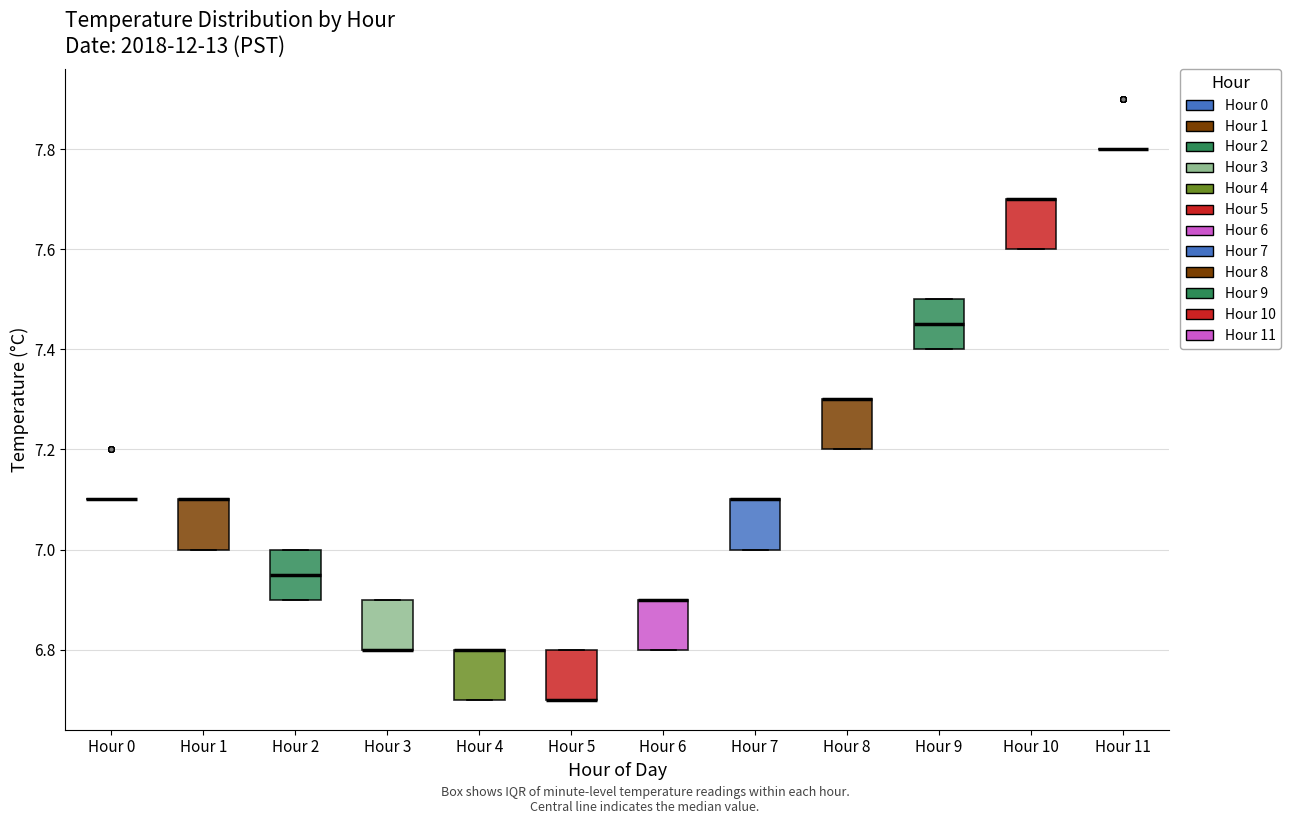

Where is the lower edge of the box for Hour 1 on the y-axis? The values are not printed on the chart, so give them approximately, as read against the axis.

7.00